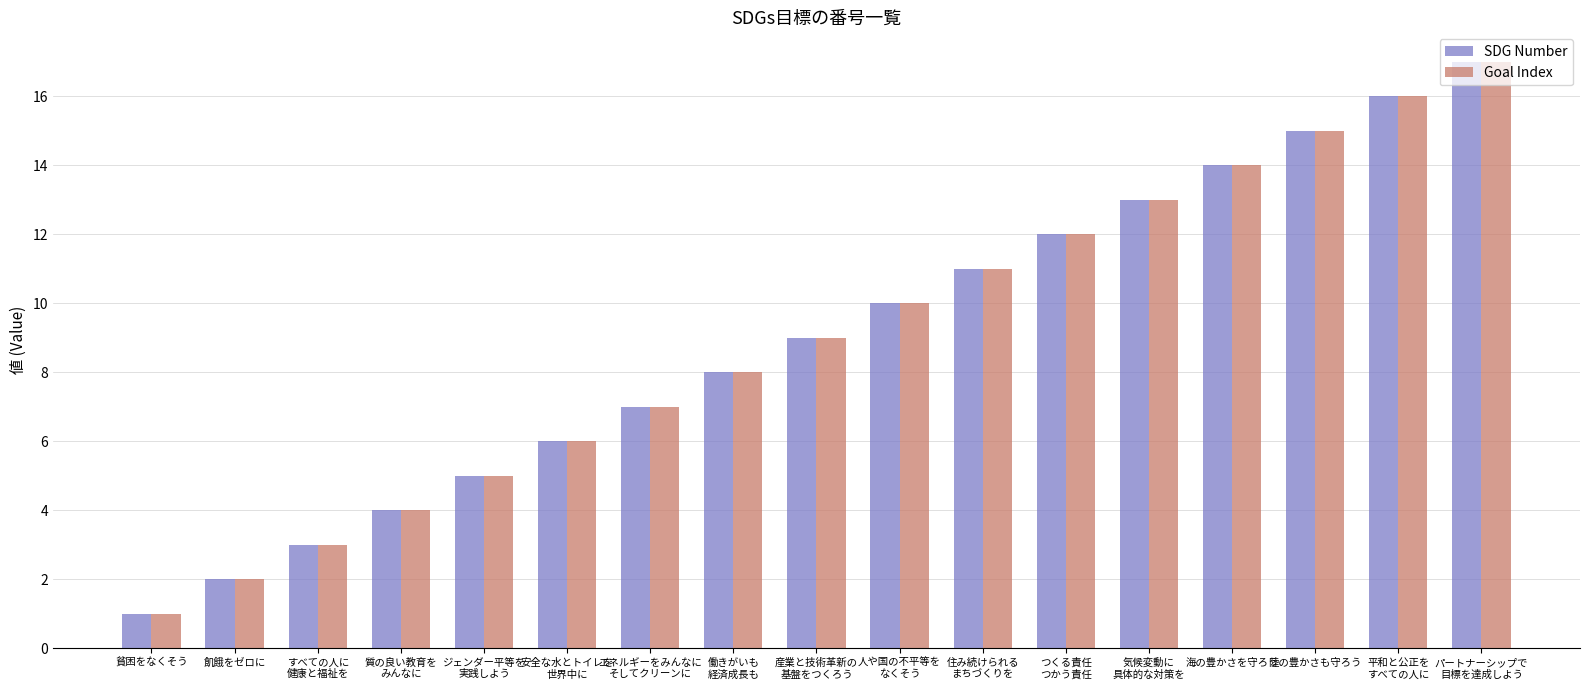

Reading left to right, transcribe all the data shown in this chart.

SDG Number: 貧困をなくそう=1	飢餓をゼロに=2	すべての人に
健康と福祉を=3	質の良い教育を
みんなに=4	ジェンダー平等を
実践しよう=5	安全な水とトイレを
世界中に=6	エネルギーをみんなに
そしてクリーンに=7	働きがいも
経済成長も=8	産業と技術革新の
基盤をつくろう=9	人や国の不平等を
なくそう=10	住み続けられる
まちづくりを=11	つくる責任
つかう責任=12	気候変動に
具体的な対策を=13	海の豊かさを守ろう=14	陸の豊かさも守ろう=15	平和と公正を
すべての人に=16	パートナーシップで
目標を達成しよう=17
Goal Index: 貧困をなくそう=1	飢餓をゼロに=2	すべての人に
健康と福祉を=3	質の良い教育を
みんなに=4	ジェンダー平等を
実践しよう=5	安全な水とトイレを
世界中に=6	エネルギーをみんなに
そしてクリーンに=7	働きがいも
経済成長も=8	産業と技術革新の
基盤をつくろう=9	人や国の不平等を
なくそう=10	住み続けられる
まちづくりを=11	つくる責任
つかう責任=12	気候変動に
具体的な対策を=13	海の豊かさを守ろう=14	陸の豊かさも守ろう=15	平和と公正を
すべての人に=16	パートナーシップで
目標を達成しよう=17